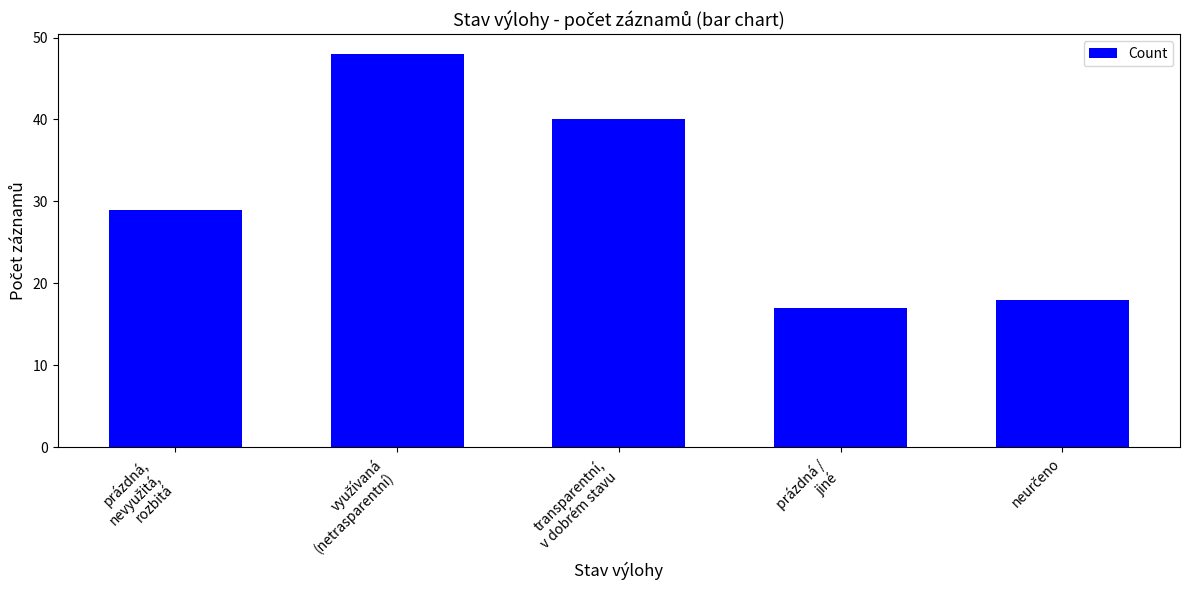

Reading left to right, transcribe all the data shown in this chart.

29	48	40	17	18